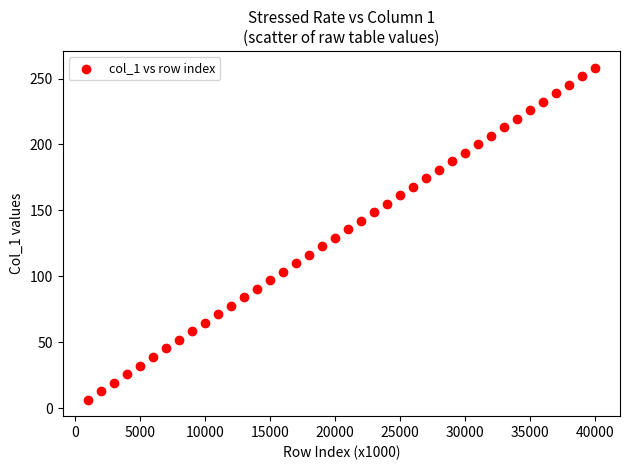

What is the range of Y values (max minus min)?

251.9